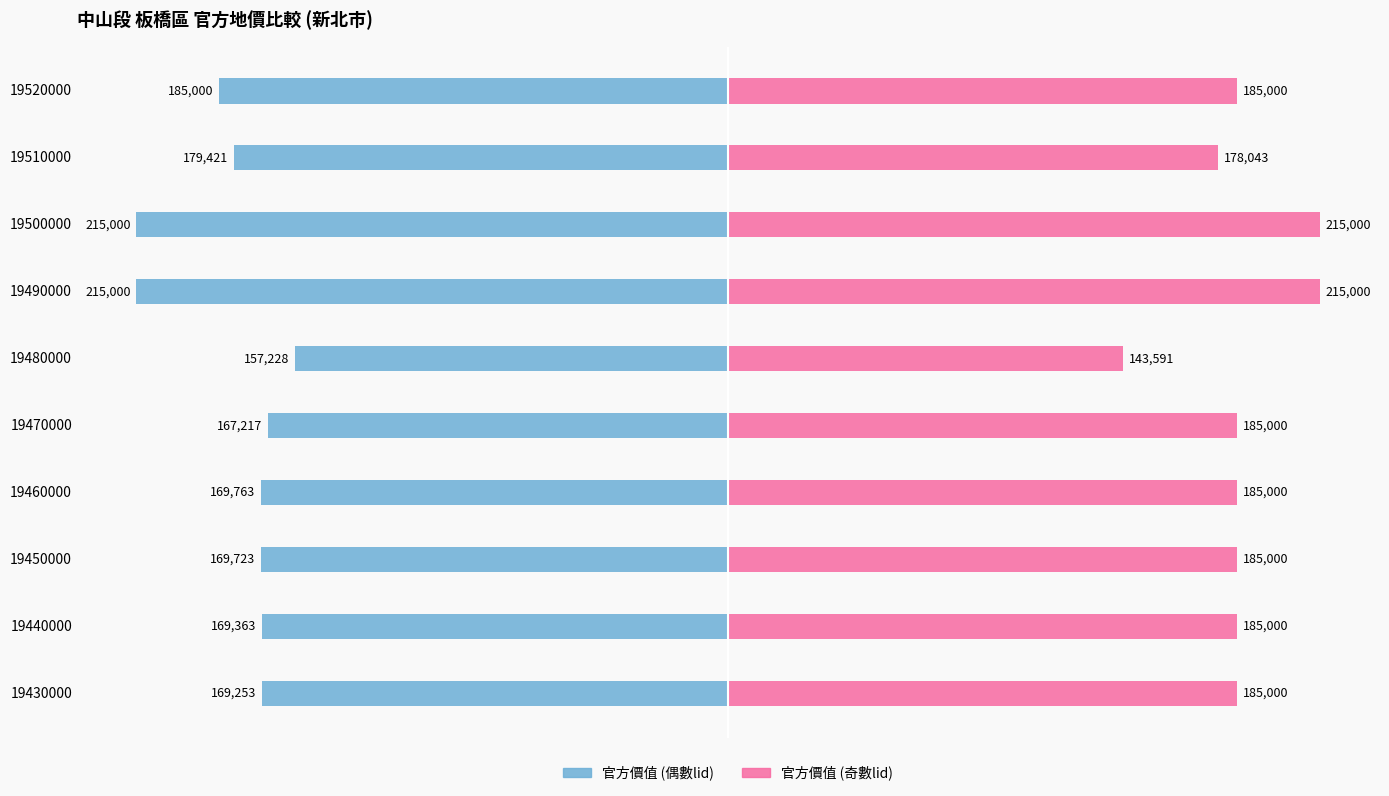

Reading right to left, list all the values displayed in this chart.

官方價值 (偶數lid): -185000	-179421	-215000	-215000	-157228	-167217	-169763	-169723	-169363	-169253
官方價值 (奇數lid): 185000	178043	215000	215000	143591	185000	185000	185000	185000	185000